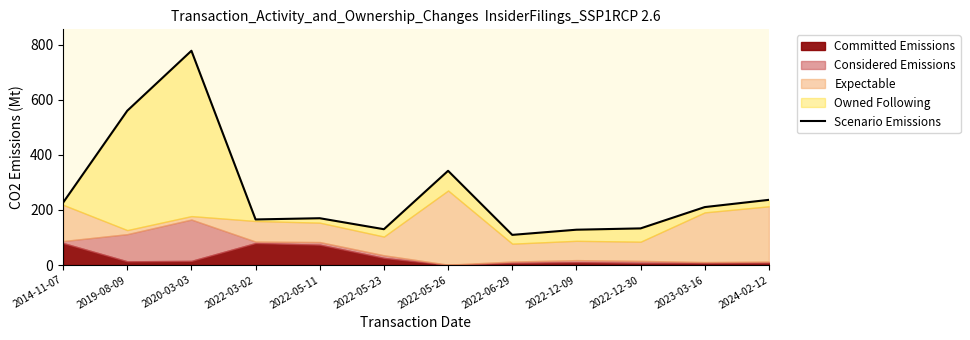

How many values are below 210?

6